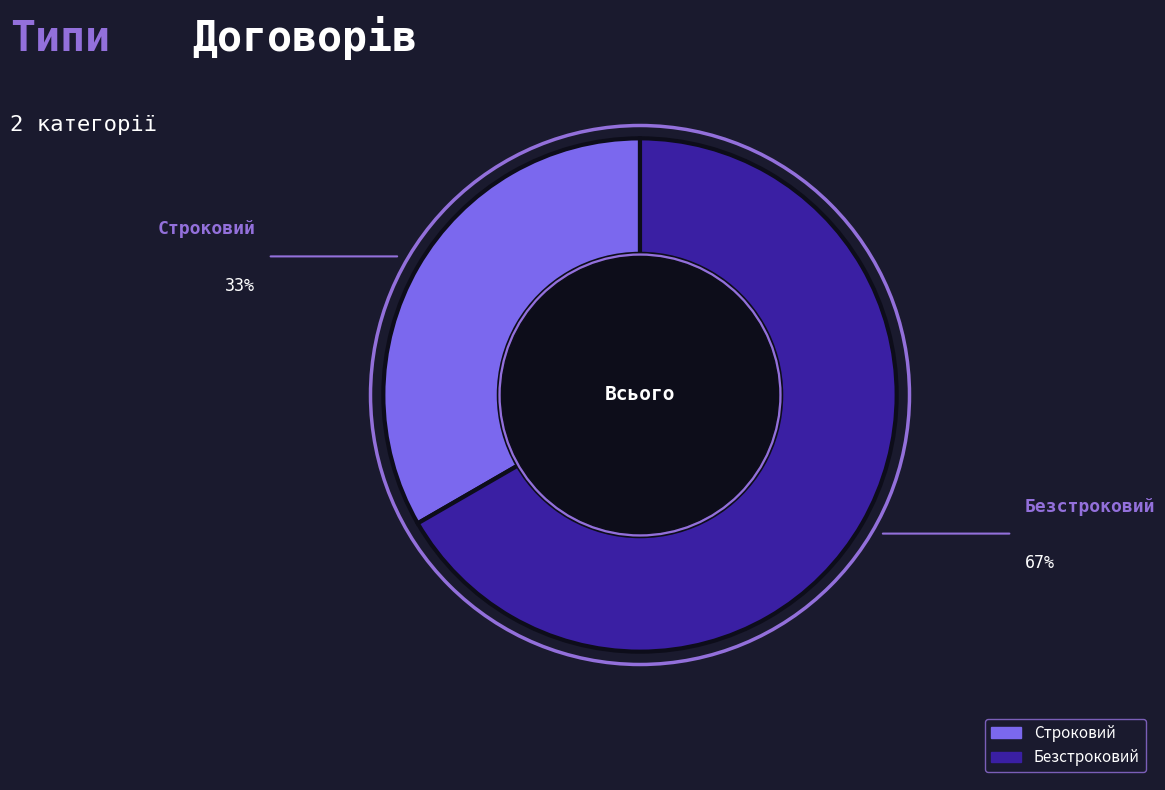

Rank the categories by value from highest to lowest.

Безстроковий, Строковий